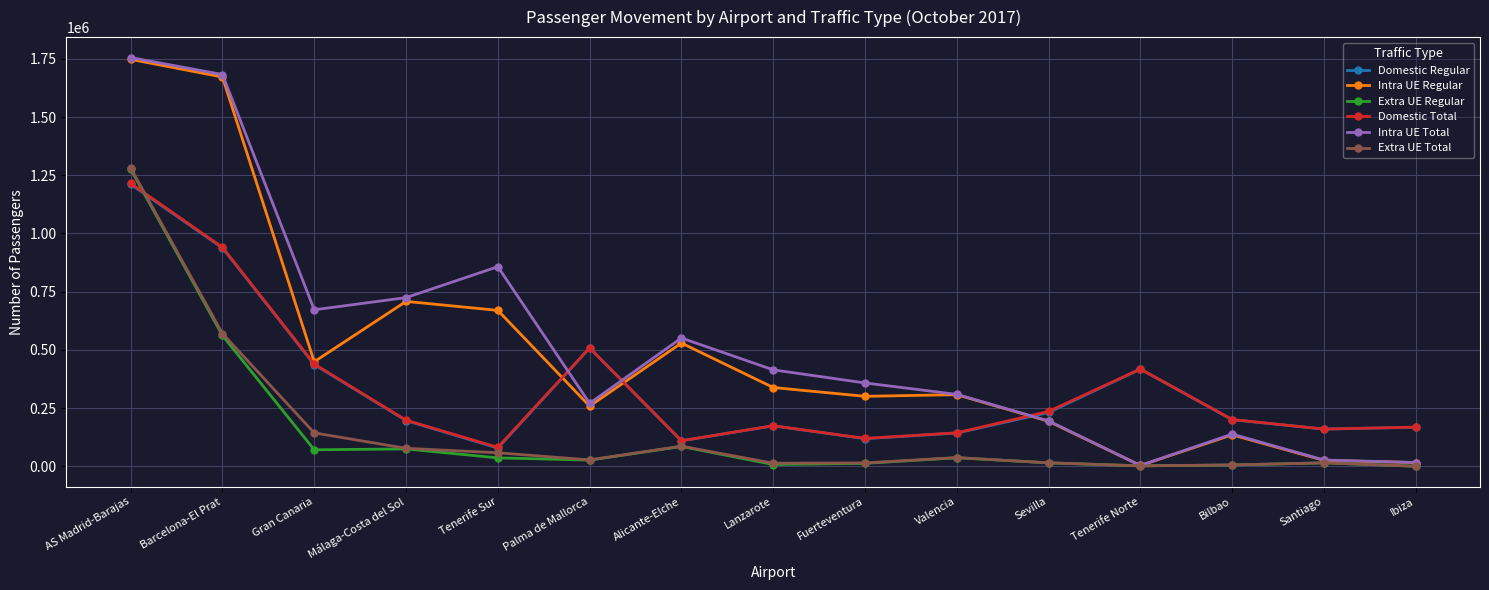

Is it true that Intra UE Total equals 276084 at Alicante-Elche?

False